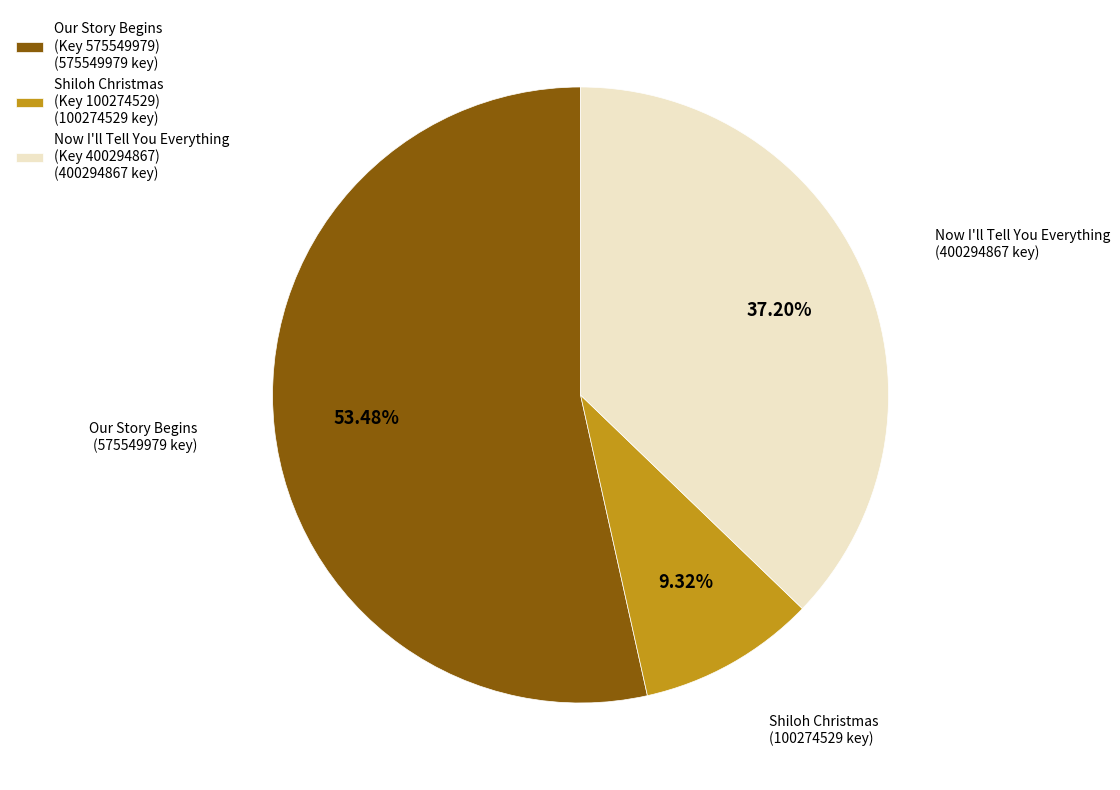

Combined, do Shiloh Christmas (Key 100274529) (100274529 key) and Our Story Begins (Key 575549979) (575549979 key) account for over 50%?

Yes